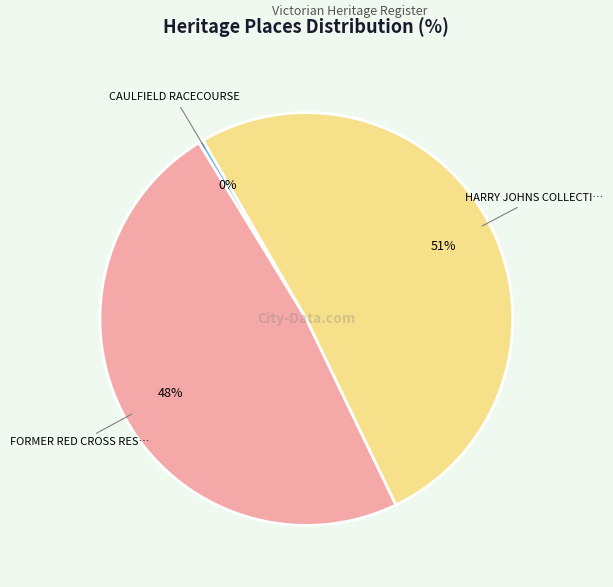

To the nearest percent, what is the average slice percentage?

33%